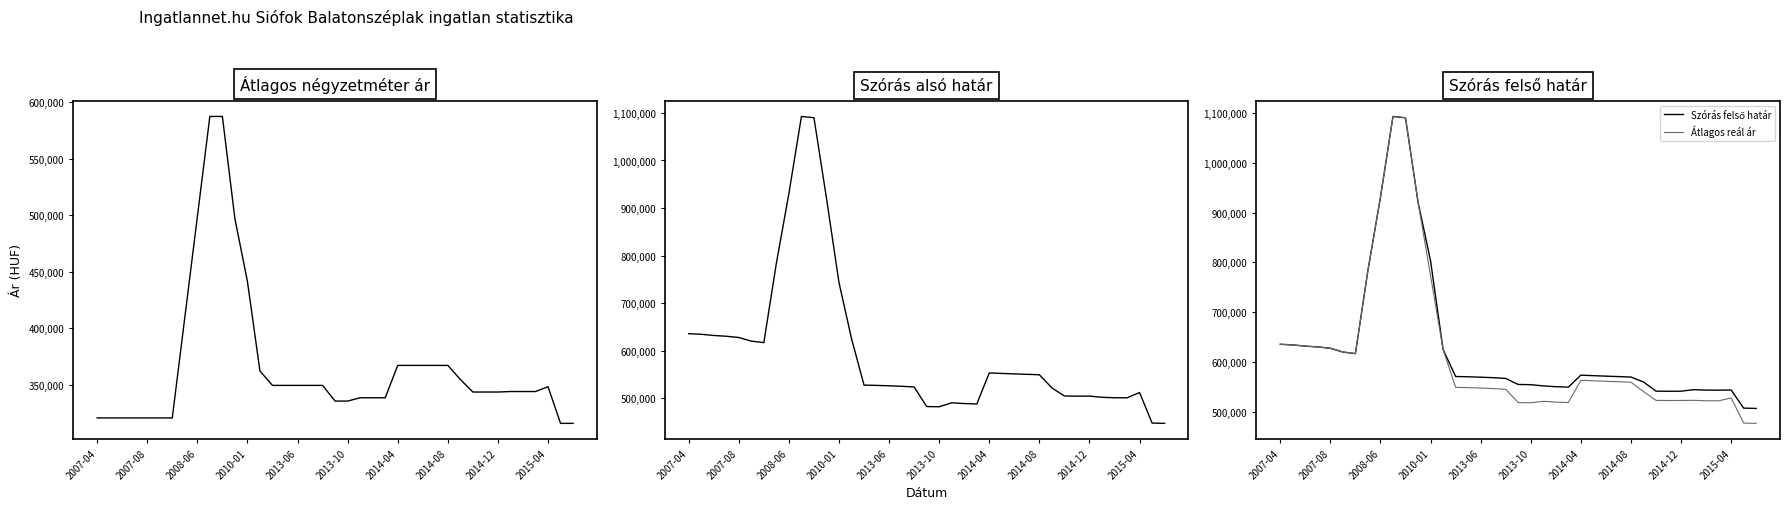

What is the spread (max minus min) of values at 35?

199726